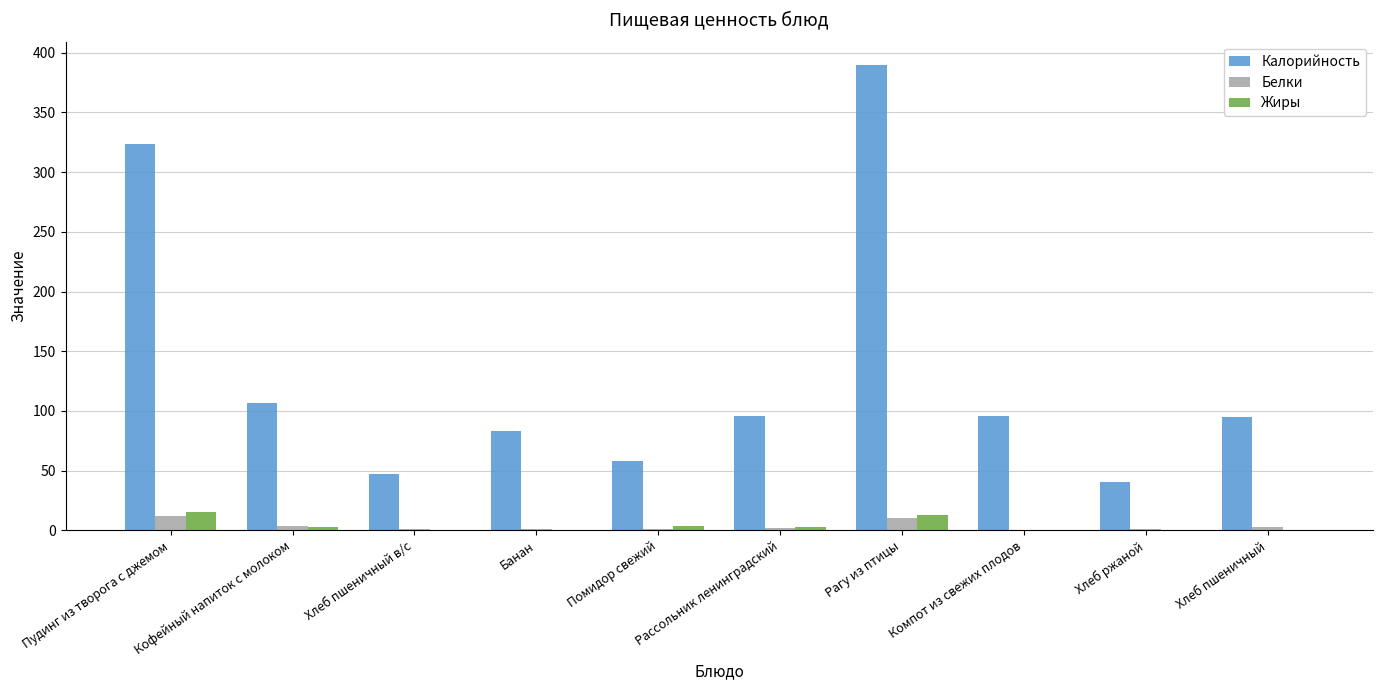

Which series has the largest total across all categories?

Калорийность